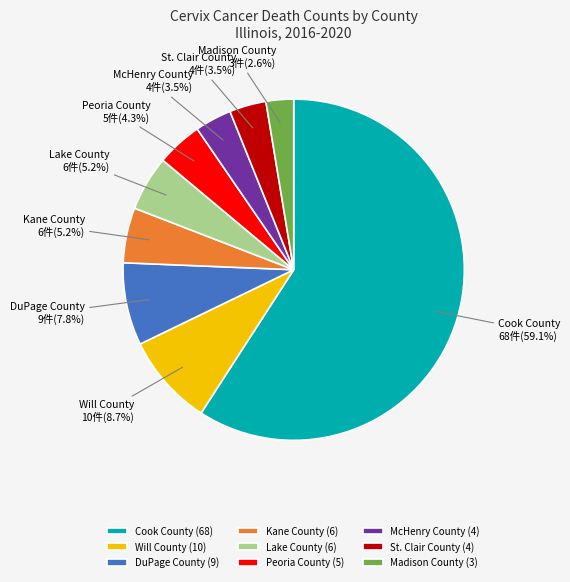

Combined, do Cook County and DuPage County account for over 50%?

Yes